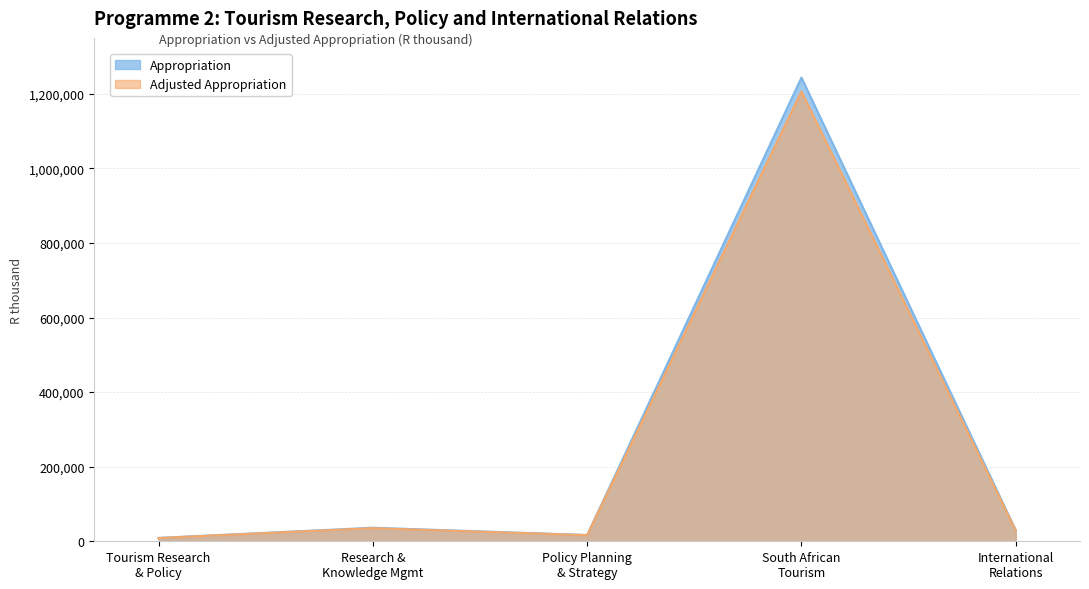

At how many categories does at least one series exceed 432373?

1